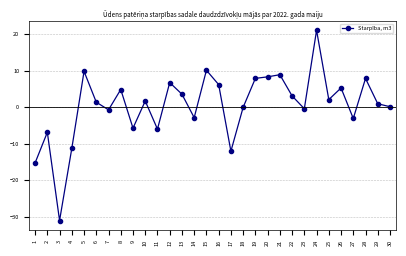

What is the sum of all values?

15.1